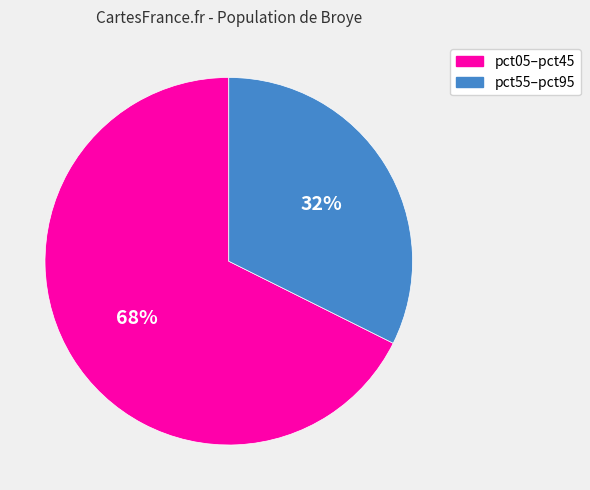

Does any single category account for the majority?

Yes